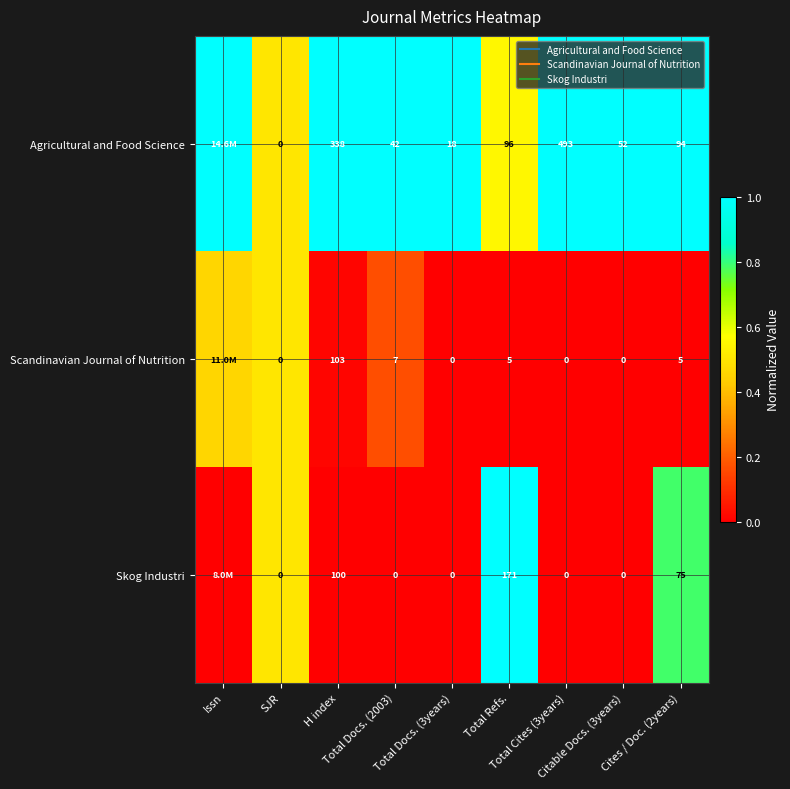

Which has a higher value, H index or Total Cites (3years)?

H index